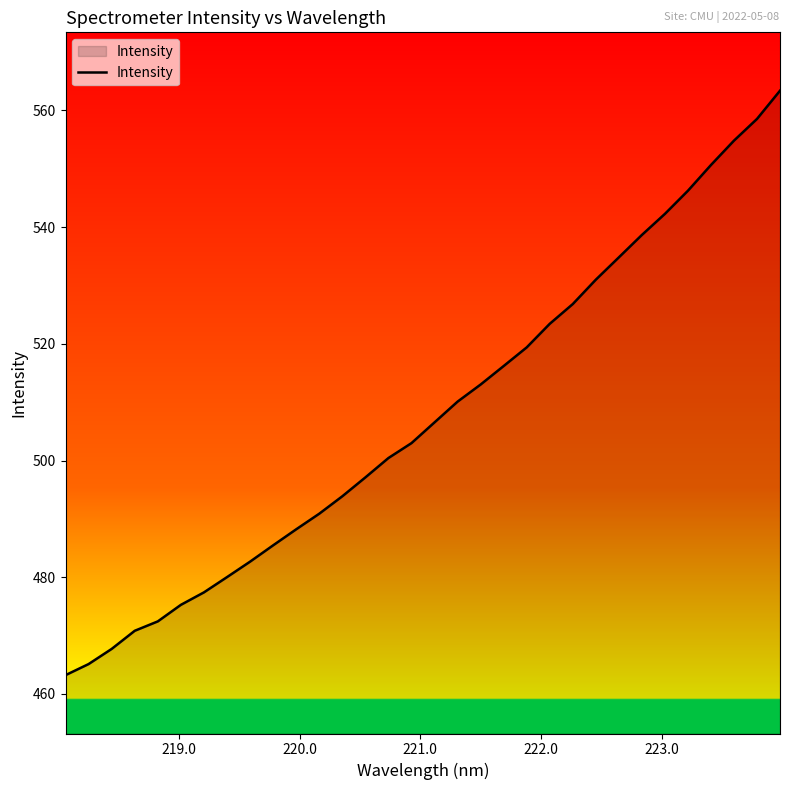

What is the smallest value displayed?

463.2